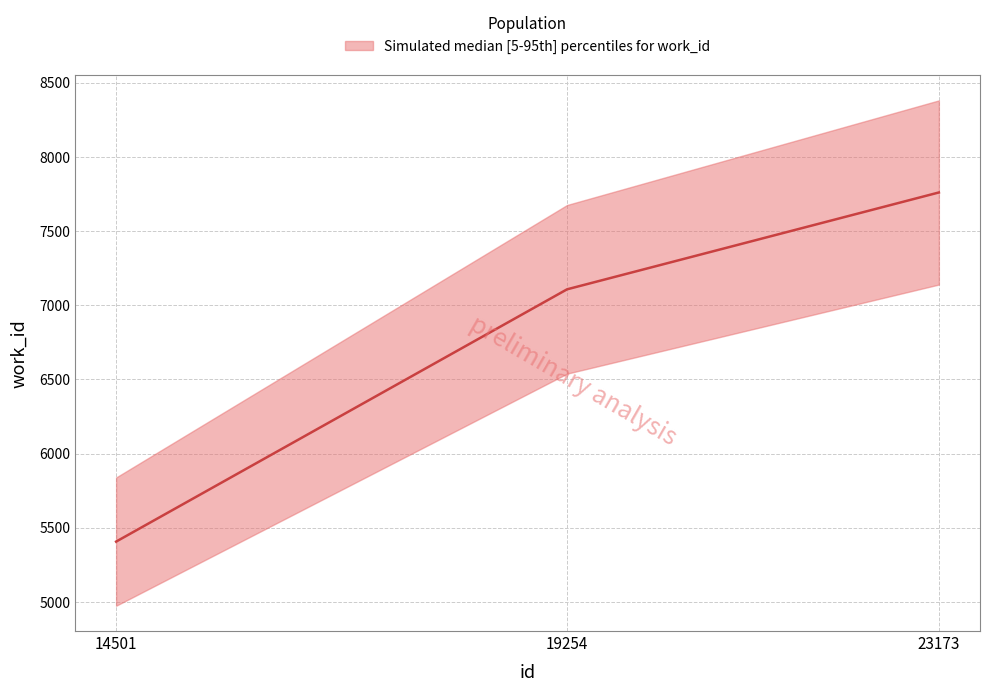

How many values are between 5406 and 7760?

3